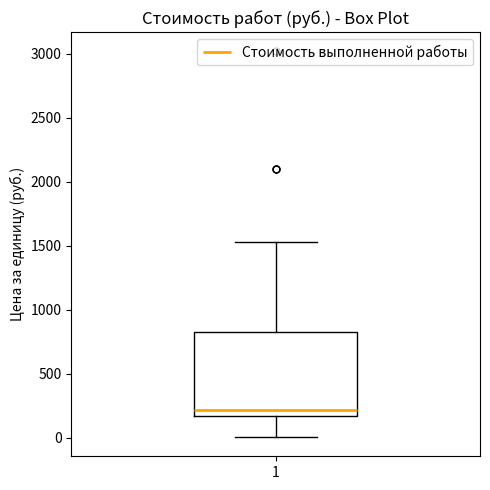

Transcribe this box plot: give where the median line is, the range the box spans, and where the two whiskers end, as read against the y-axis. The values are not printed on the chart, so give them approximately, as read against the axis.

median 200, box 150 to 850, whiskers 0 to 1550